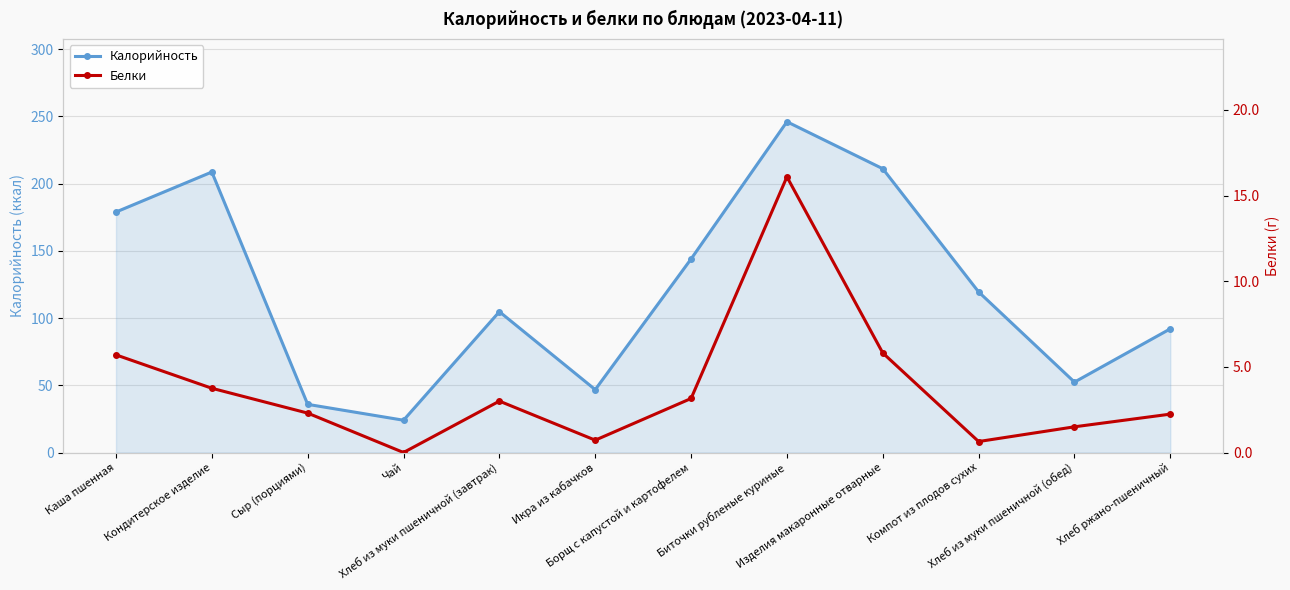

Which series changed the most between Борщ с капустой и картофелем and Хлеб из муки пшеничной (обед)?

Калорийность